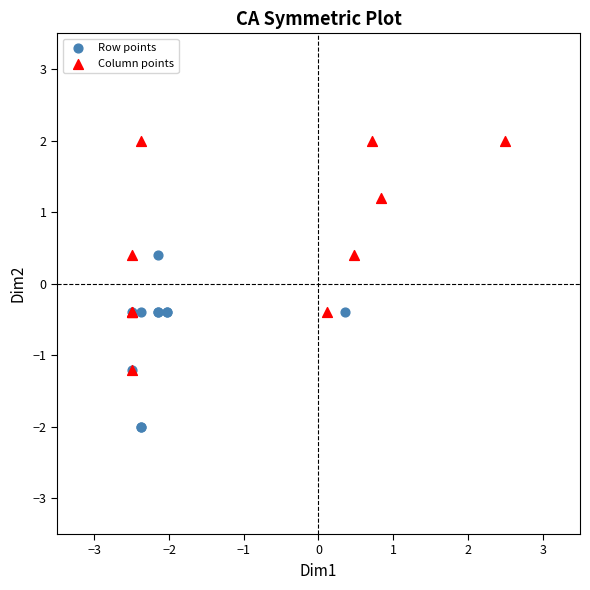

What are all the series names shown in the legend?

Row points, Column points